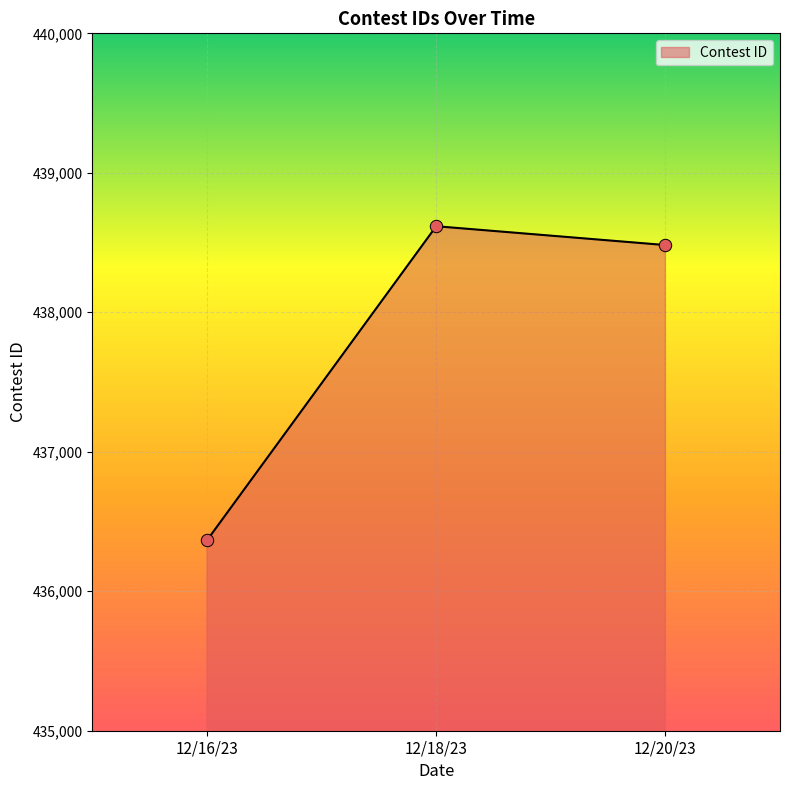

Approximately how many times larger is the value at 12/18/23 compared to 12/16/23?

1.0